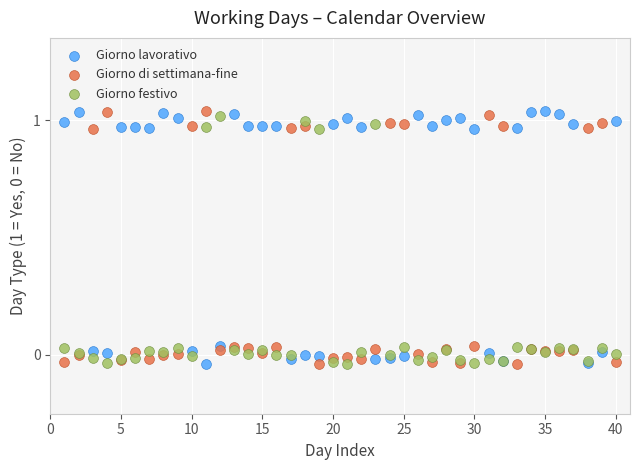

What is the X range (max minus min) for the scatter plot?

39.0